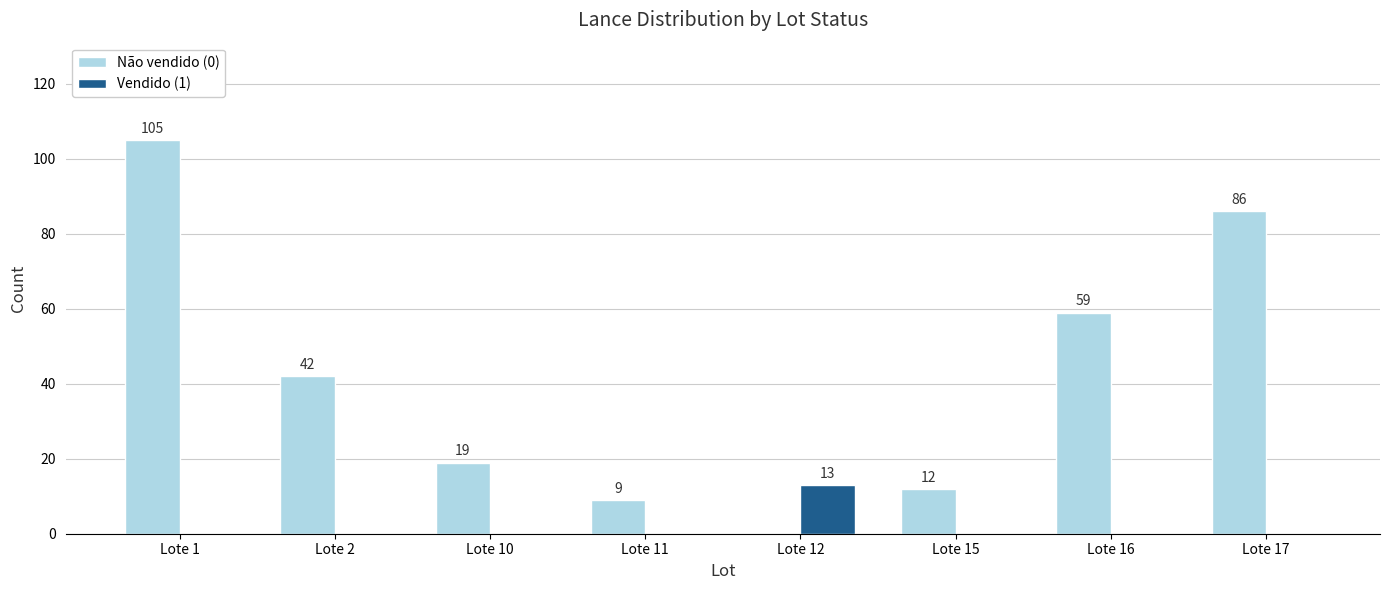

Which series changed the most between Lote 1 and Lote 10?

Não vendido (0)